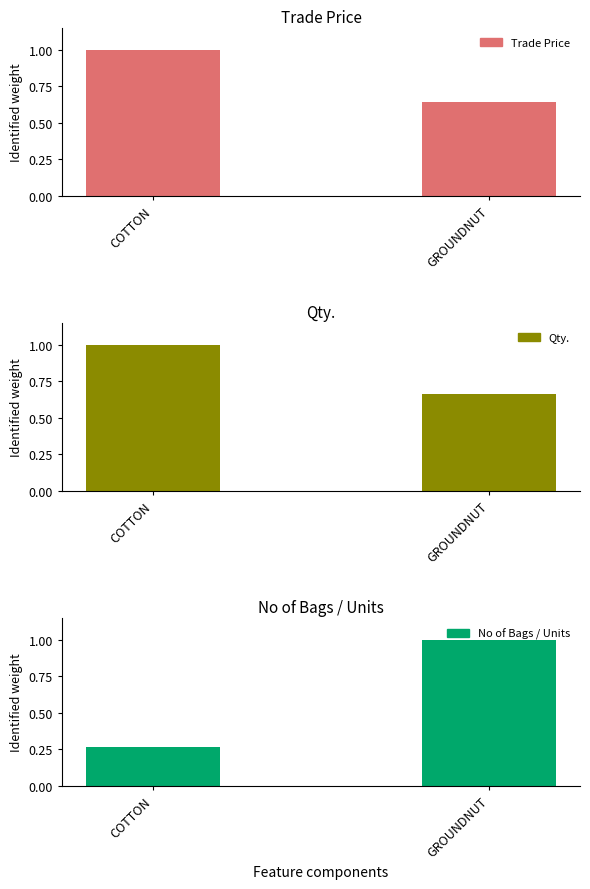

At how many categories does at least one series exceed 0?

2